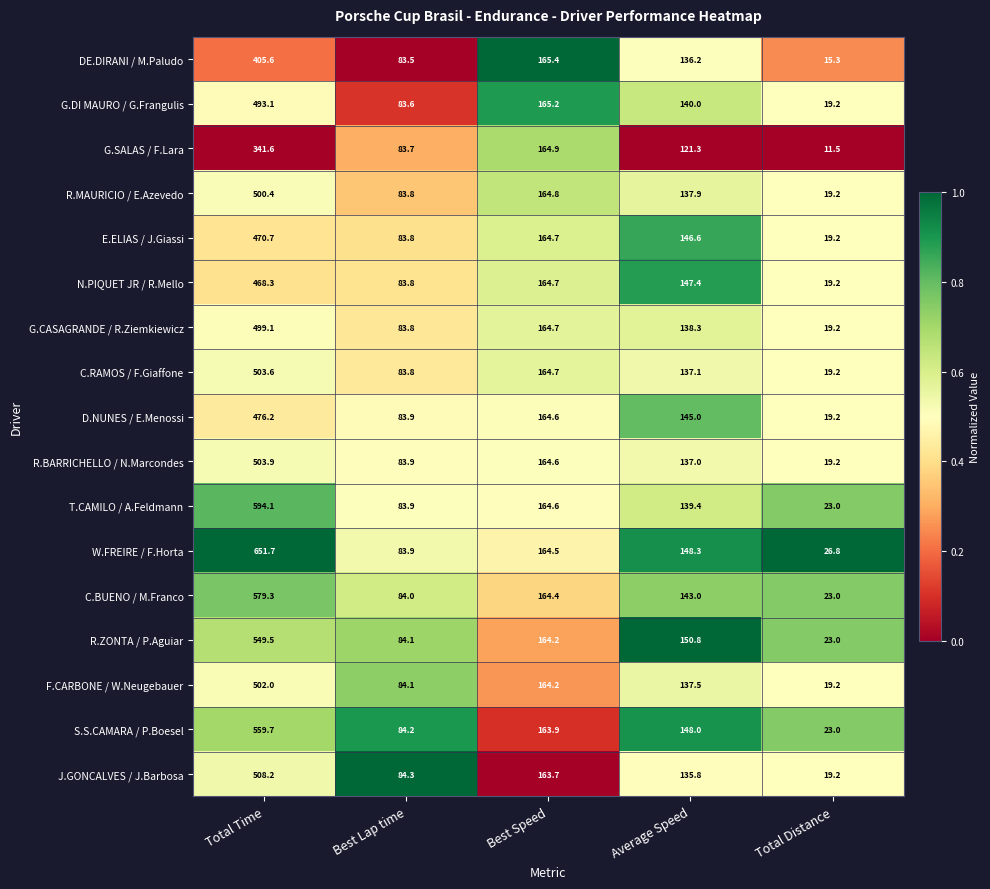

List the series in order of their peak value, lowest first.

G.SALAS / F.Lara, DE.DIRANI / M.Paludo, N.PIQUET JR / R.Mello, E.ELIAS / J.Giassi, D.NUNES / E.Menossi, G.DI MAURO / G.Frangulis, G.CASAGRANDE / R.Ziemkiewicz, R.MAURICIO / E.Azevedo, F.CARBONE / W.Neugebauer, C.RAMOS / F.Giaffone, R.BARRICHELLO / N.Marcondes, J.GONCALVES / J.Barbosa, R.ZONTA / P.Aguiar, S.S.CAMARA / P.Boesel, C.BUENO / M.Franco, T.CAMILO / A.Feldmann, W.FREIRE / F.Horta